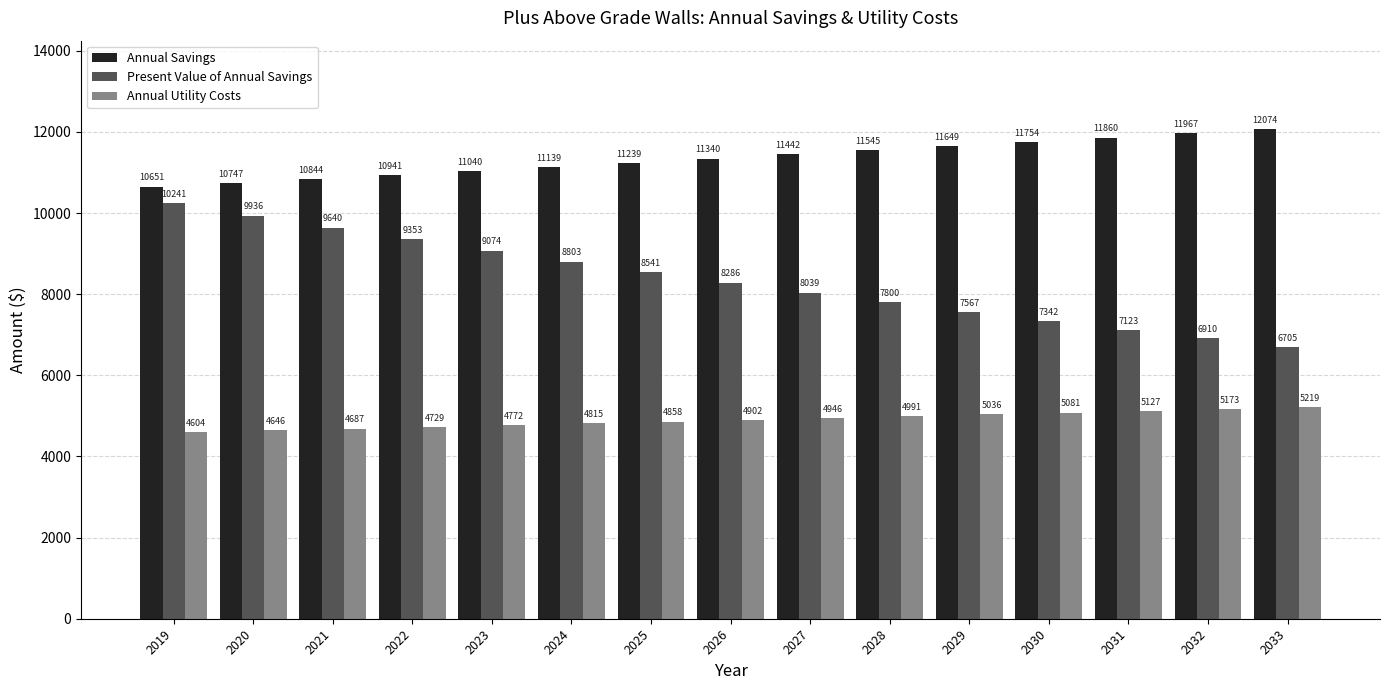

The value of Present Value of Annual Savings at 2019 is 2732.8. True or false?

False